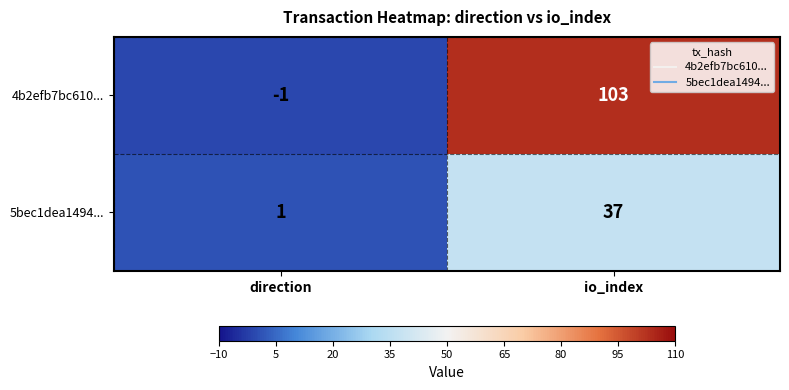

The value of 4b2efb7bc610... at io_index is 63. True or false?

False